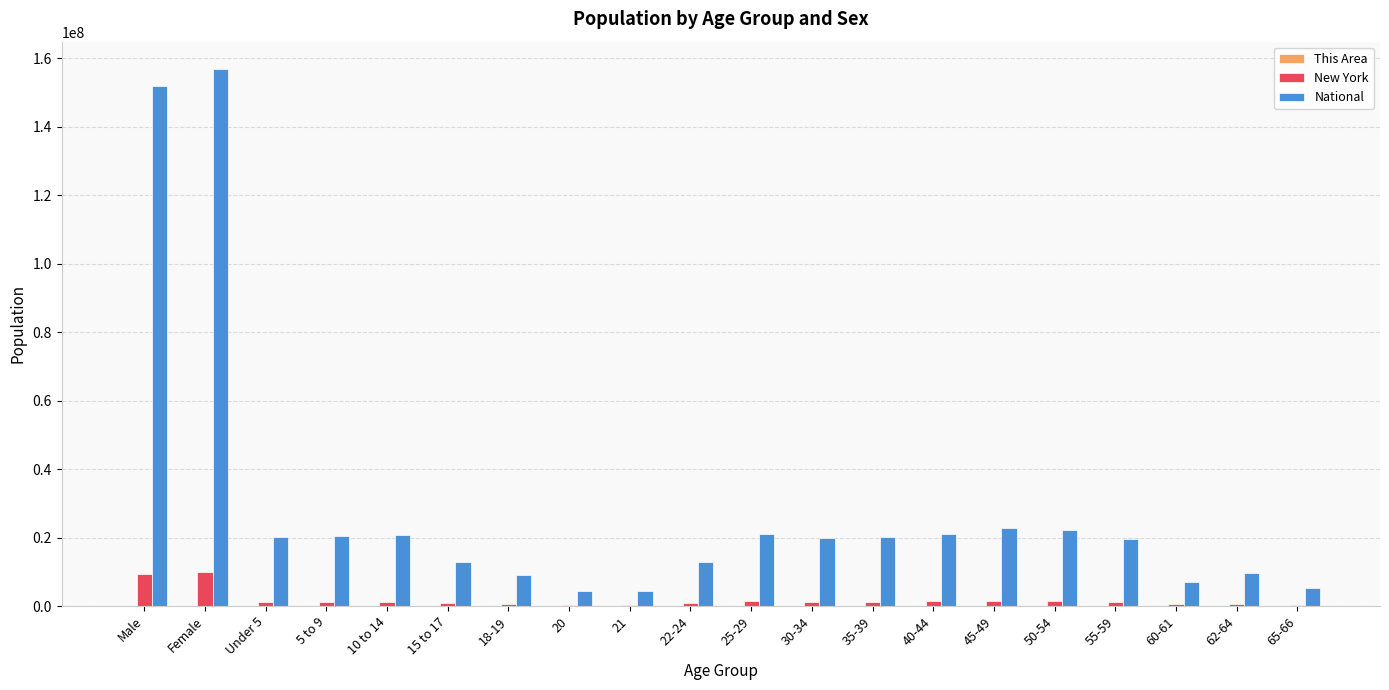

Which series changed the most between 21 and 22-24?

National